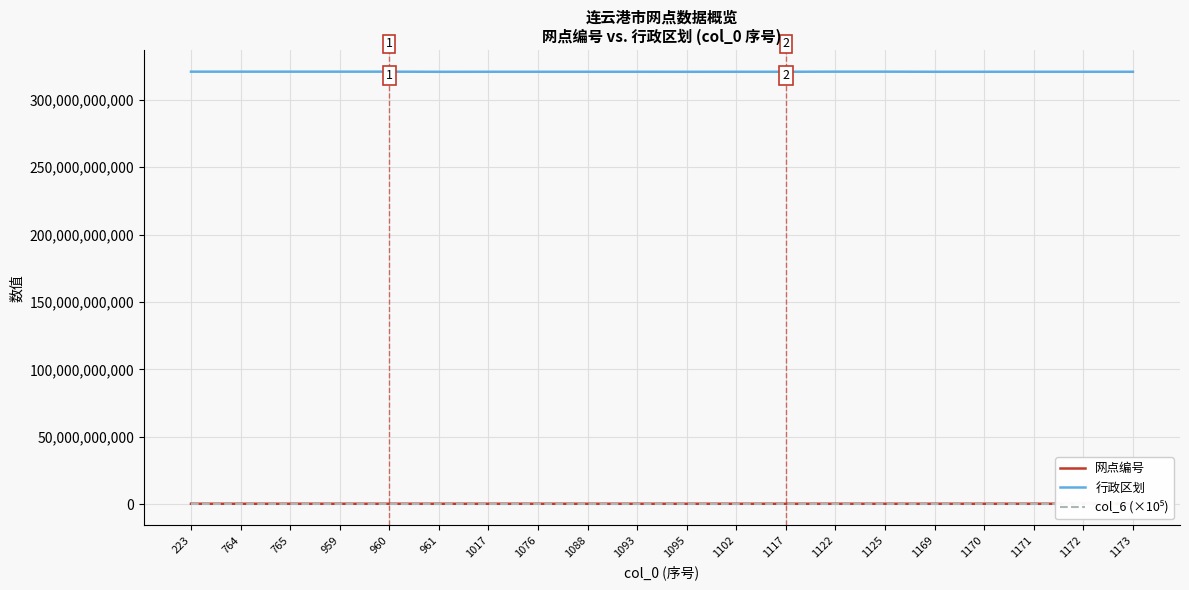

Rank the series by their maximum value, from highest to lowest.

行政区划, 网点编号, col_6 (×10⁵)